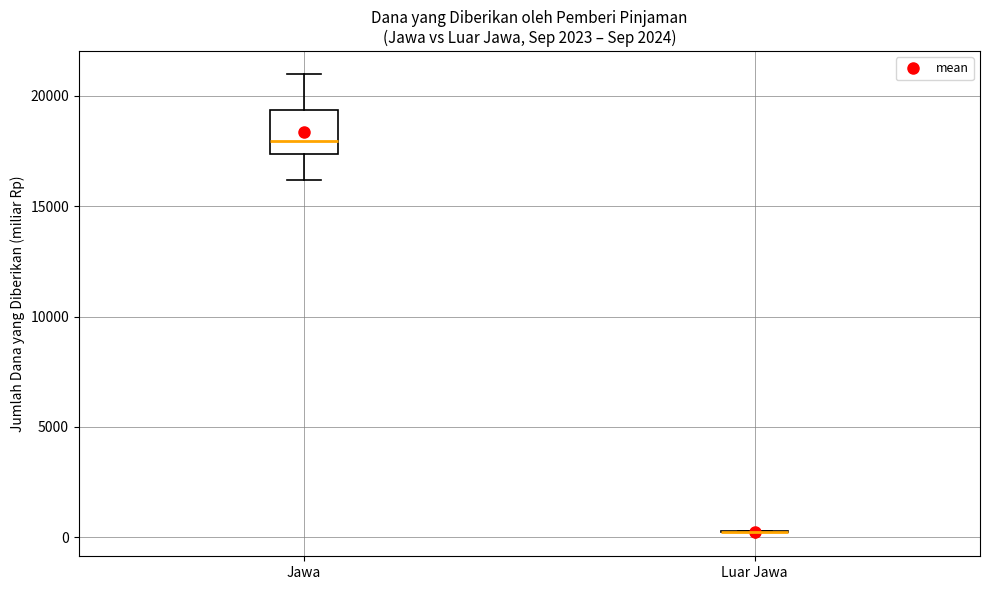

Where does the median line of the box for Jawa sit on the y-axis? The values are not printed on the chart, so give them approximately, as read against the axis.

18000